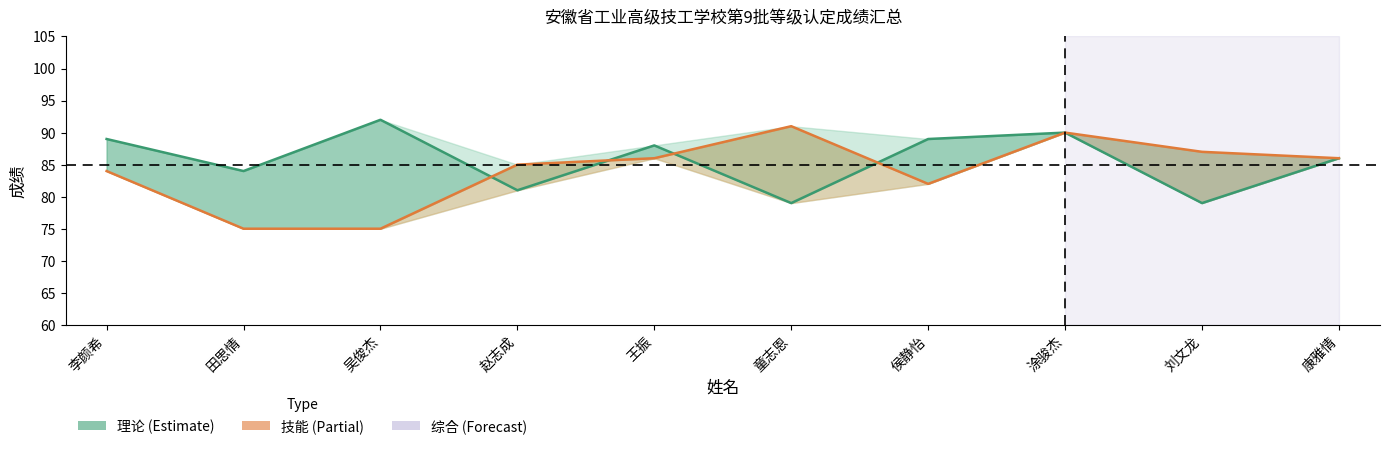

What is the spread (max minus min) of values at 田思情?

9